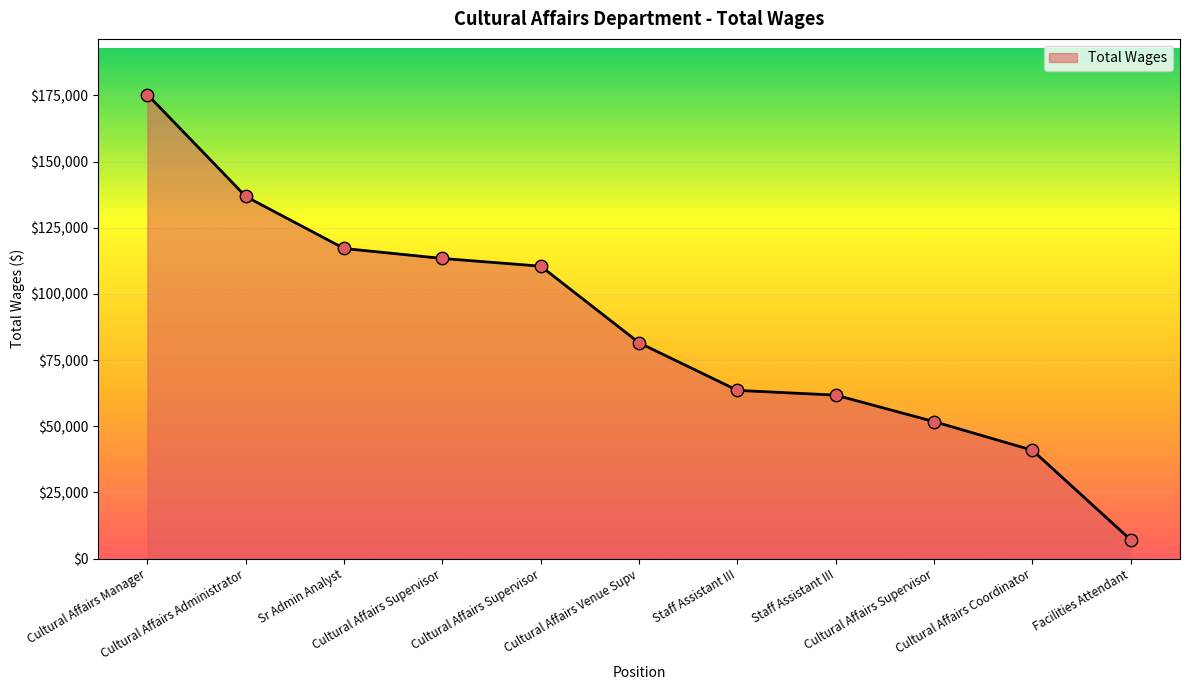

What is the change in value from Cultural Affairs Supervisor to Staff Assistant III?

-46931